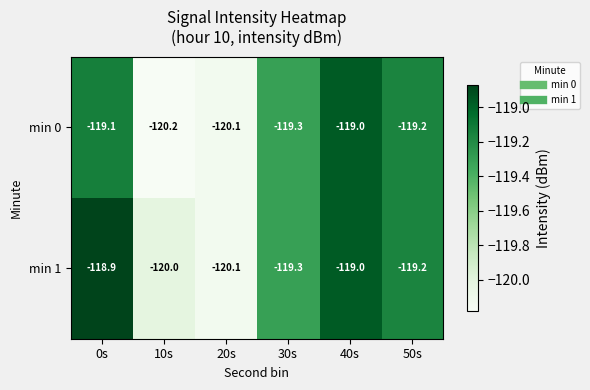

Which series changed the most between 0s and 50s?

min 1